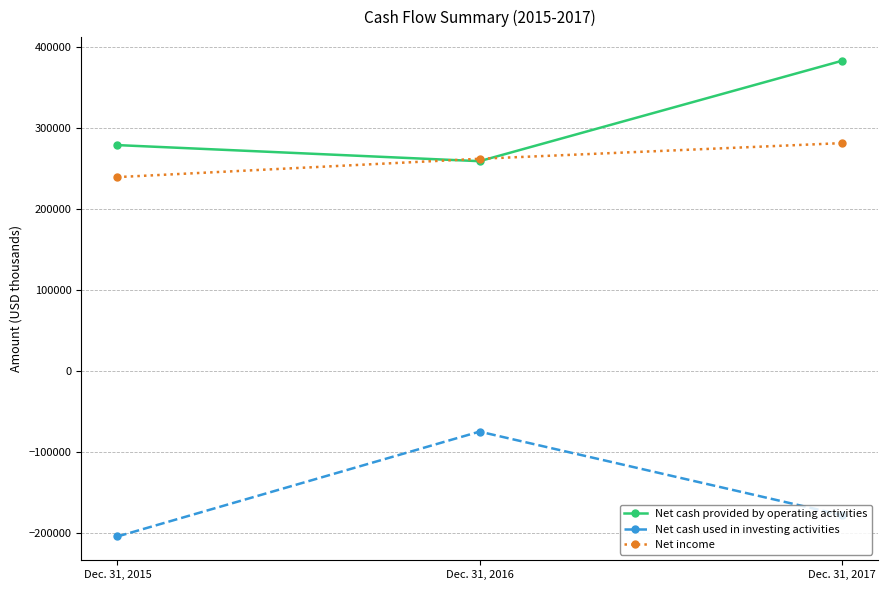

Reading left to right, extract all data points from this chart.

Net cash provided by operating activities: Dec. 31, 2015=279073	Dec. 31, 2016=259204	Dec. 31, 2017=383082
Net cash used in investing activities: Dec. 31, 2015=-204314	Dec. 31, 2016=-74814	Dec. 31, 2017=-177814
Net income: Dec. 31, 2015=239539	Dec. 31, 2016=262179	Dec. 31, 2017=281488